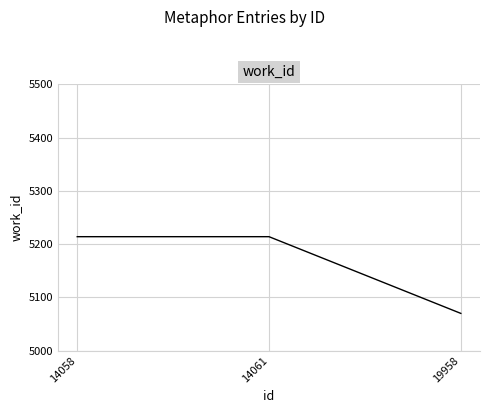

Which has a higher value, 19958 or 14058?

14058